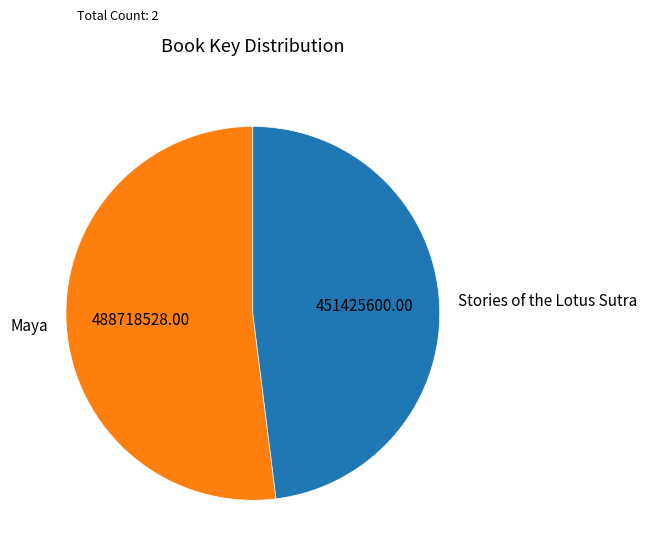

Rank the categories by value from lowest to highest.

Stories of the Lotus Sutra, Maya